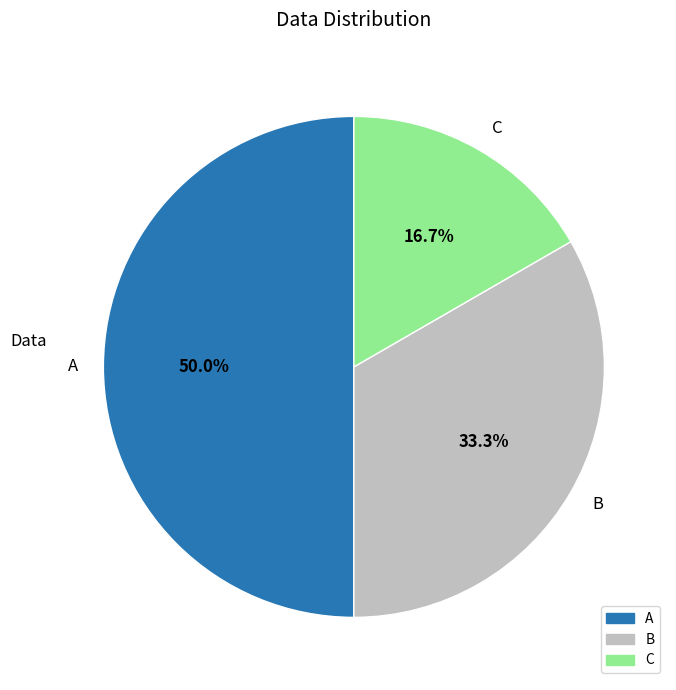

What is the total percentage of C and A?

66.7%